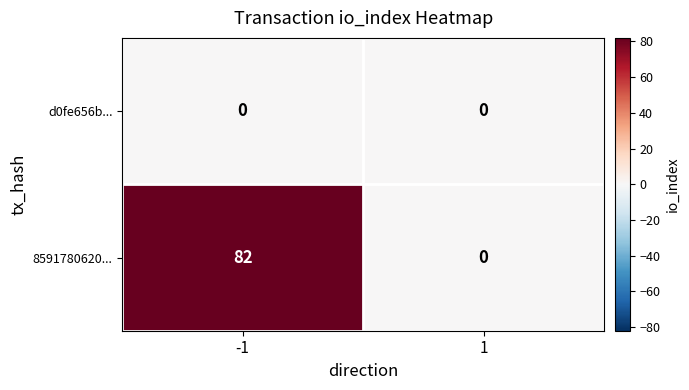

List the series in order of their overall mean, highest first.

8591780620..., d0fe656b...